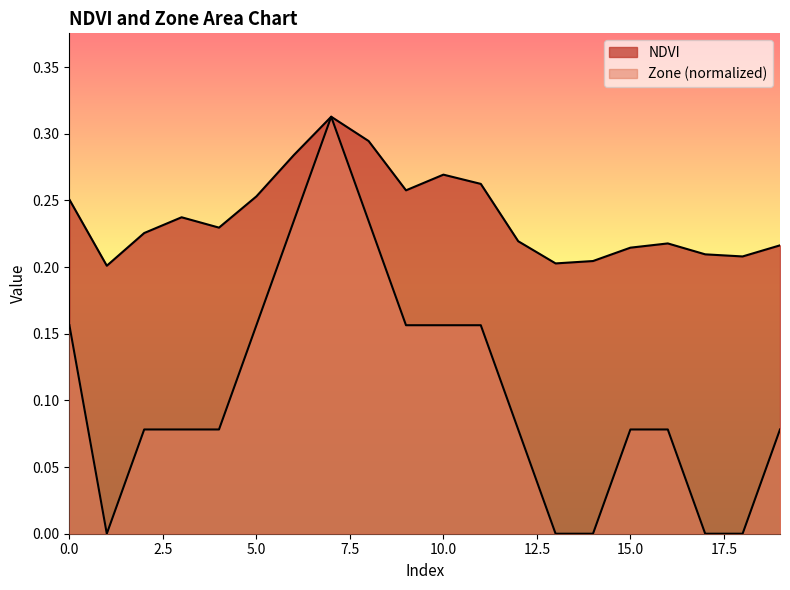

True or false: Zone and NDVI cross at least once.

False